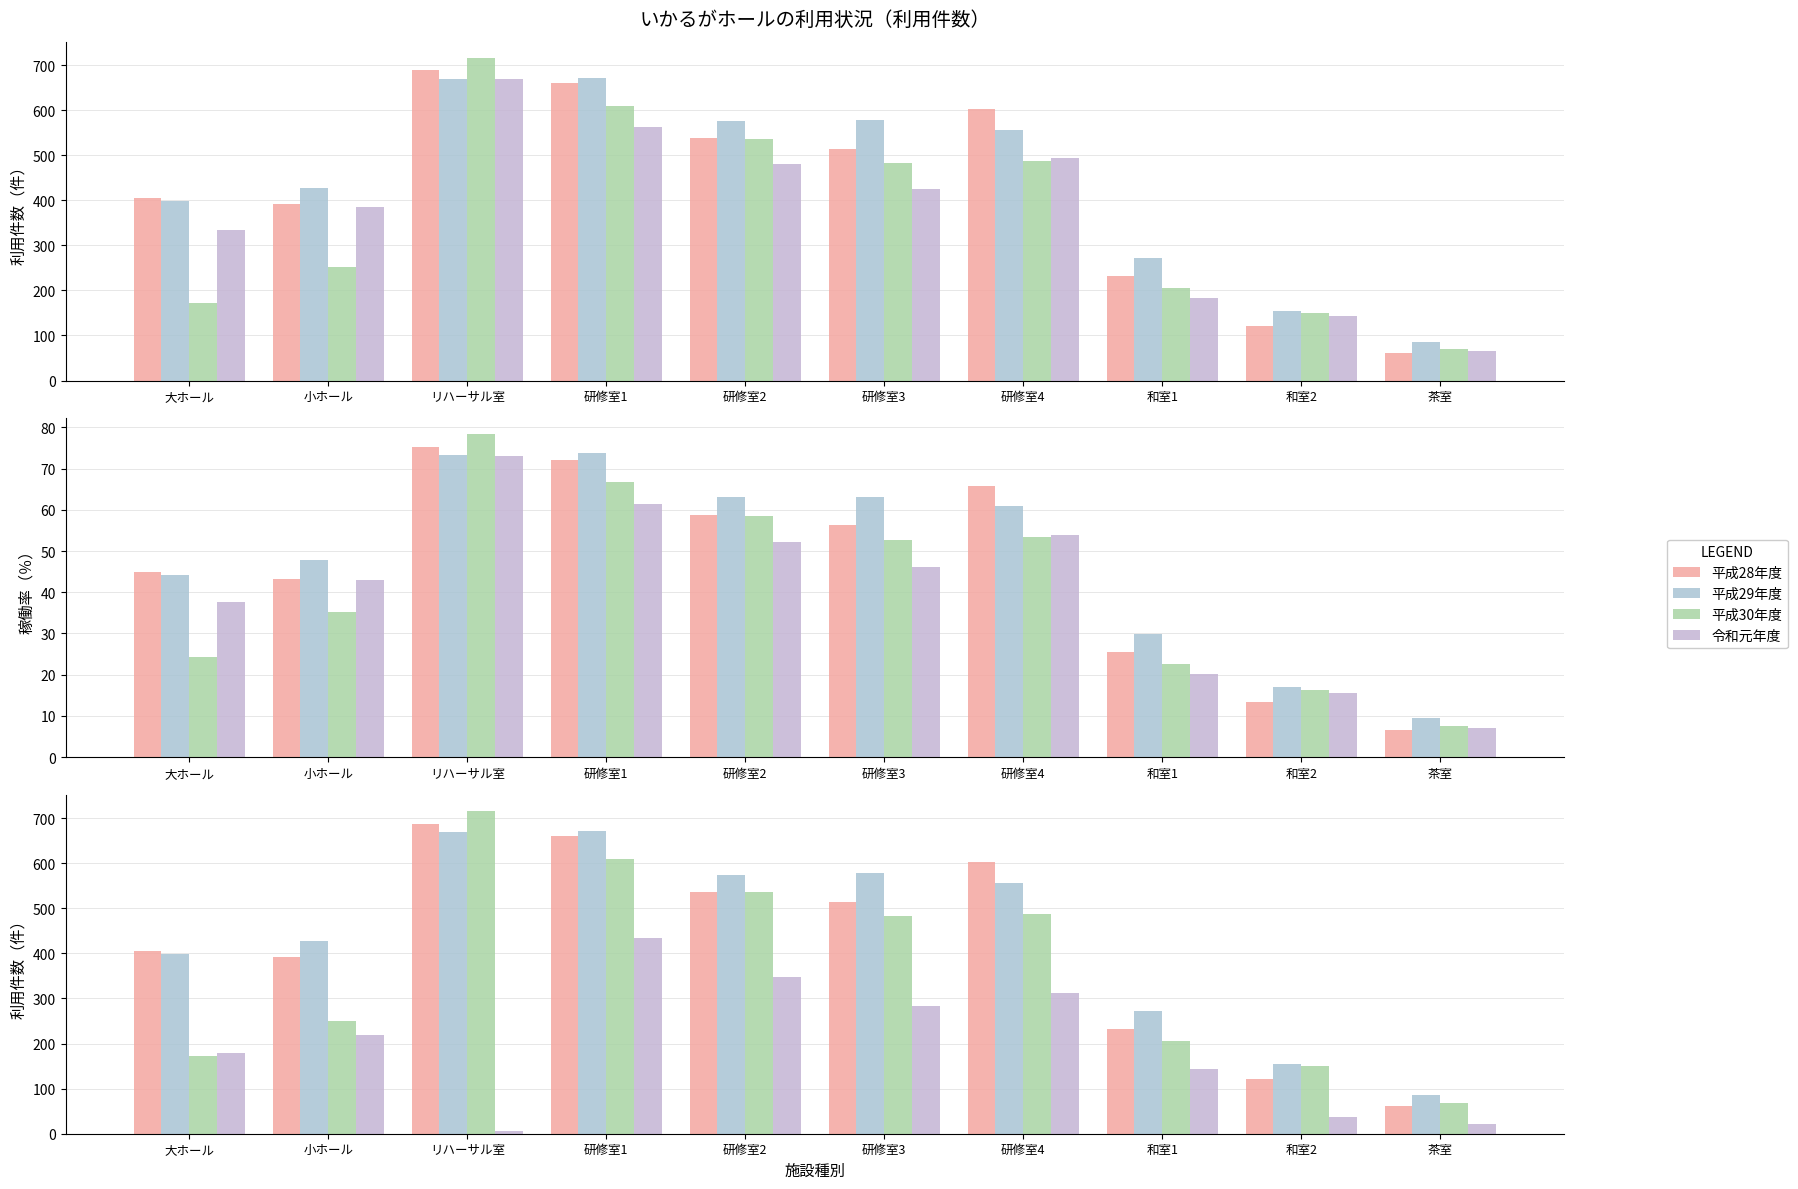

What is the difference between the second highest and minimum values in the 平成28年度 series?

599.0